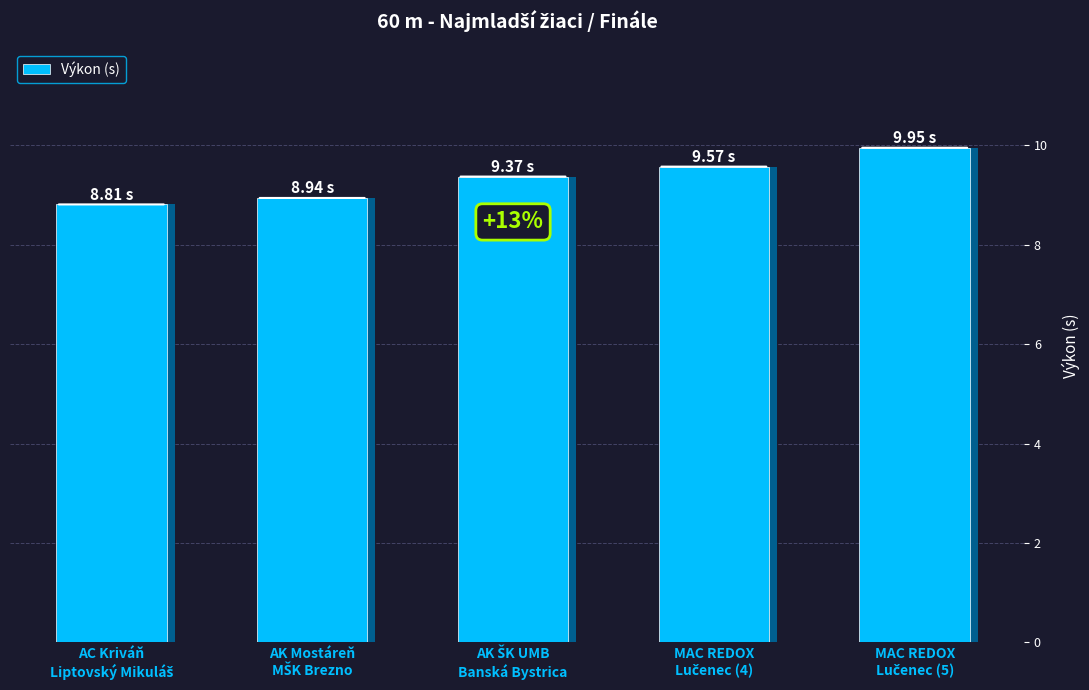

What is the ratio of the value at AK ŠK UMB
Banská Bystrica to the value at AC Kriváň
Liptovský Mikuláš?

1.1